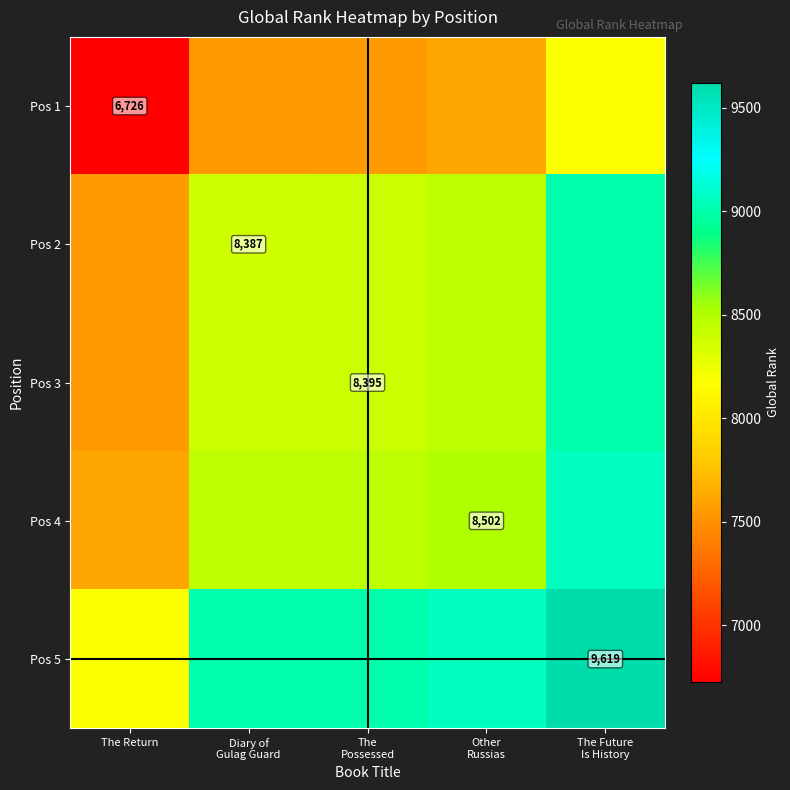

The Pos 3 series shows 13072.7 at The Possessed. True or false?

False